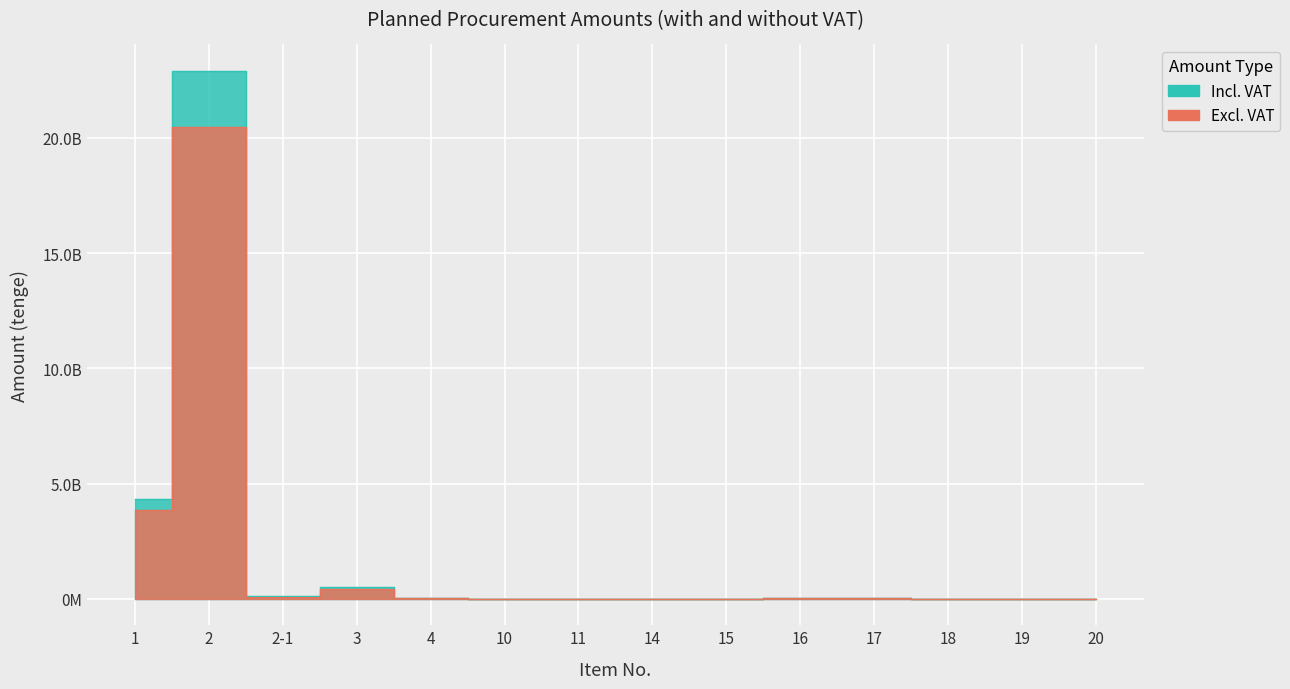

How many values in the Planned amount excl. VAT (tenge) series exceed 20000000?

6